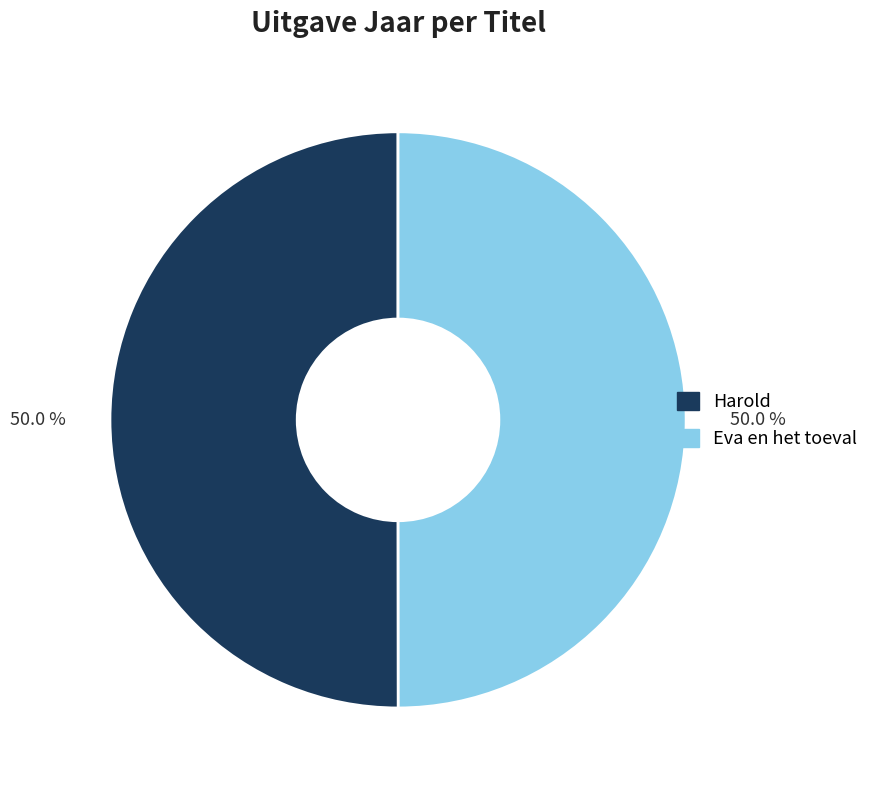

What is the ratio of the value at Eva en het toeval to the value at Harold?

1.0